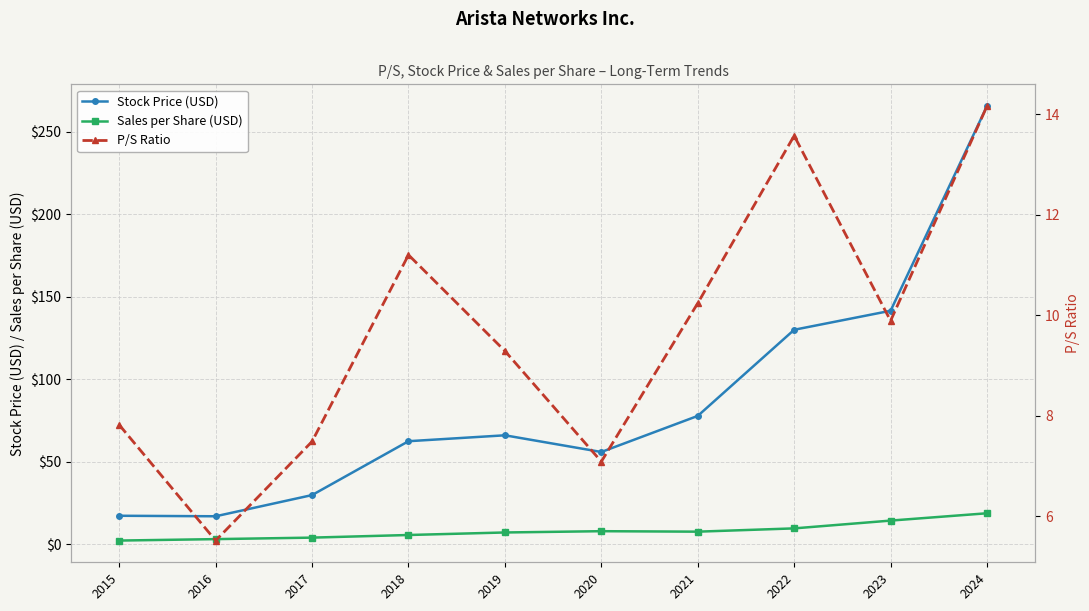

What are all the series names shown in the legend?

Stock Price (USD), Sales per Share (USD), P/S Ratio